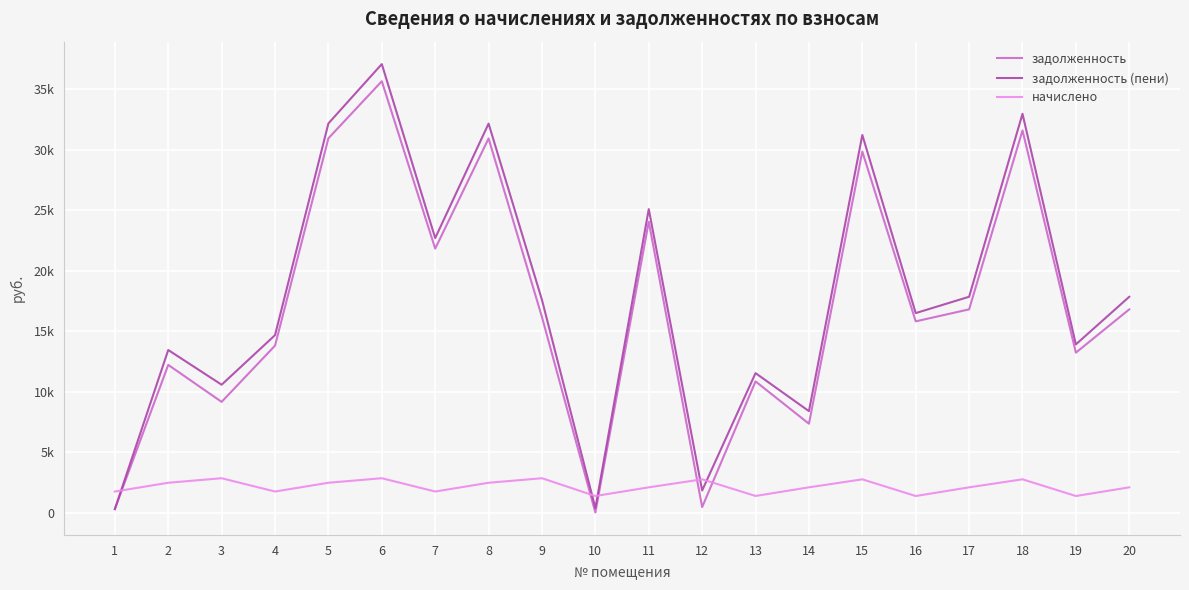

Where do задолженность (пени) and задолженность first cross each other?

1 and 2